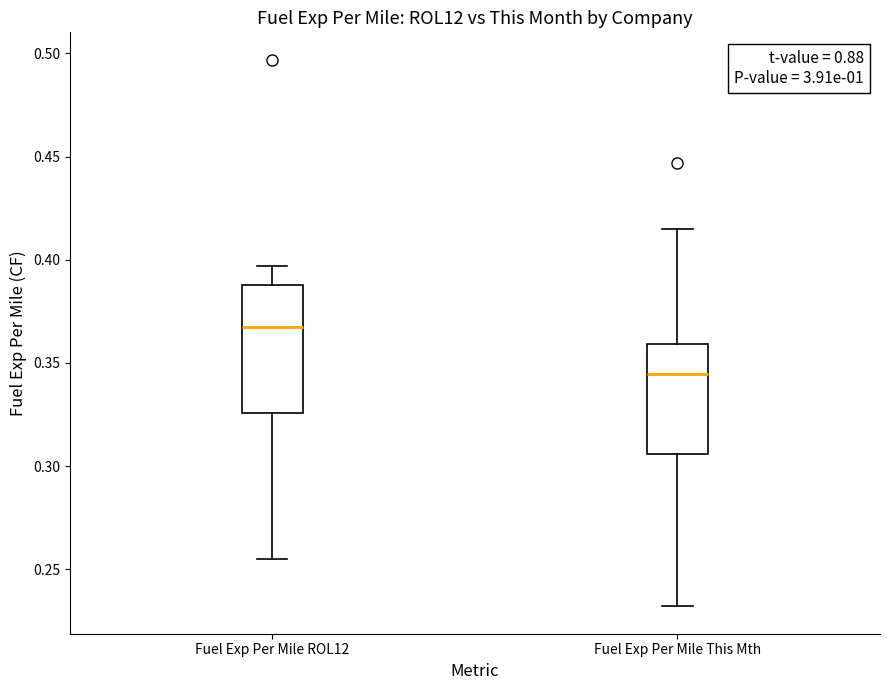

Reading left to right, transcribe this box plot: for each box, give where its median line is, the range the box spans, and where its two whiskers end, as read against the y-axis. The values are not printed on the chart, so give them approximately, as read against the axis.

Fuel Exp Per Mile ROL12: median 0.370, box 0.325 to 0.390, whiskers 0.255 to 0.395
Fuel Exp Per Mile This Mth: median 0.345, box 0.305 to 0.360, whiskers 0.230 to 0.415